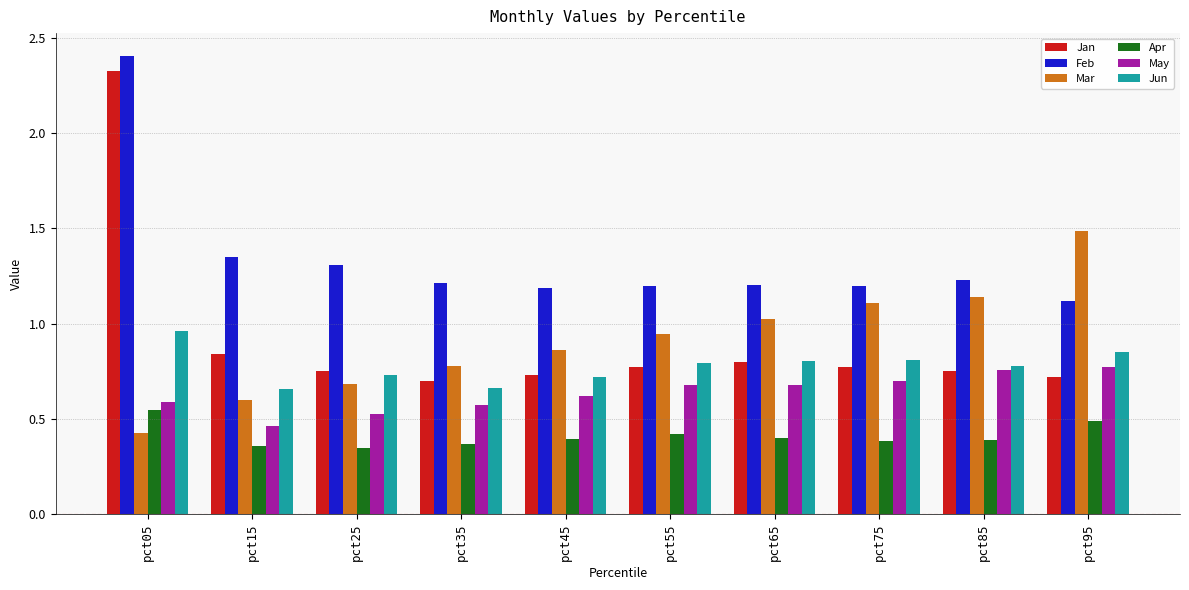

True or false: Jun has a value of 0.7 at pct25.

True